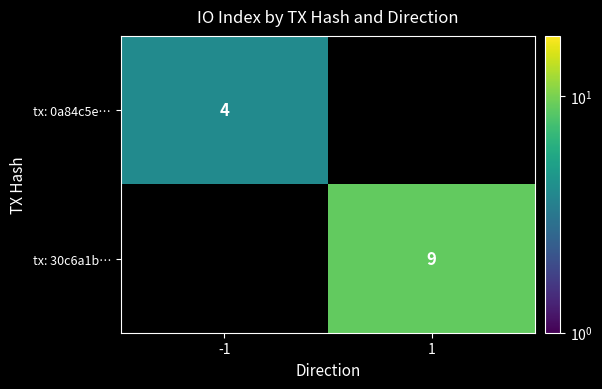

The value of tx: 30c6a1b… at 1 is 5. True or false?

False